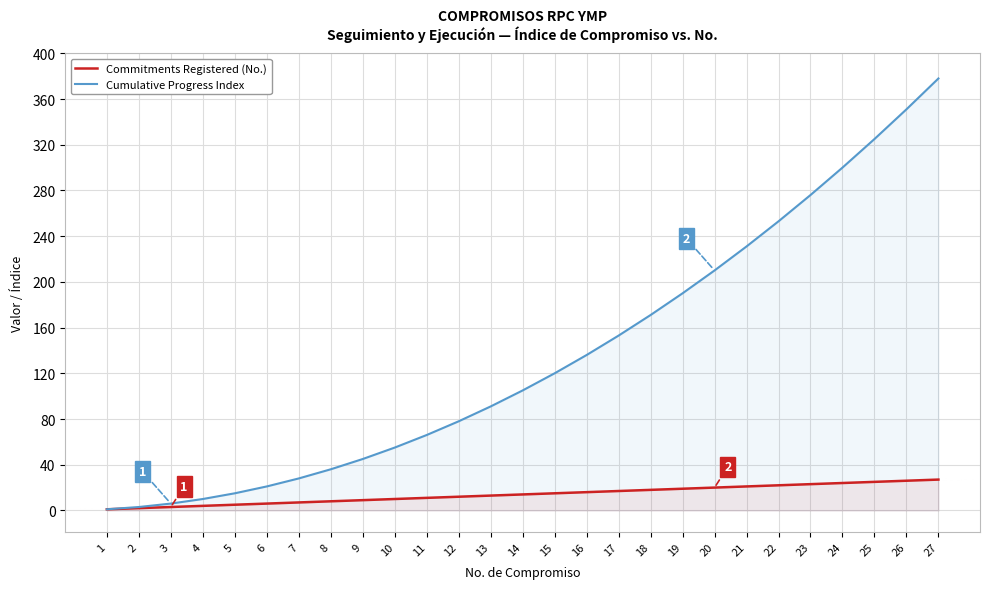

List the series in order of their overall mean, lowest first.

Commitments Registered (No.), Cumulative Progress Index